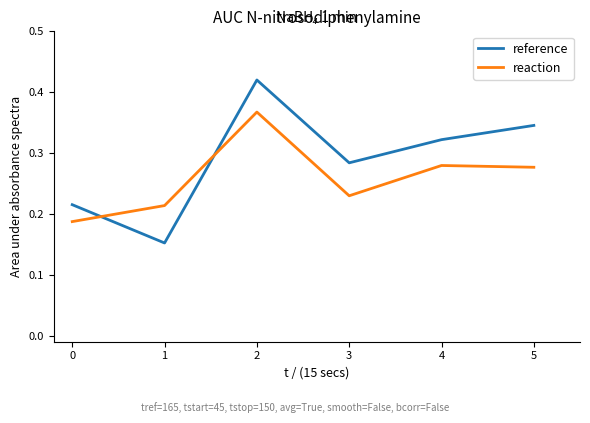

At how many categories does at least one series exceed 0?

6